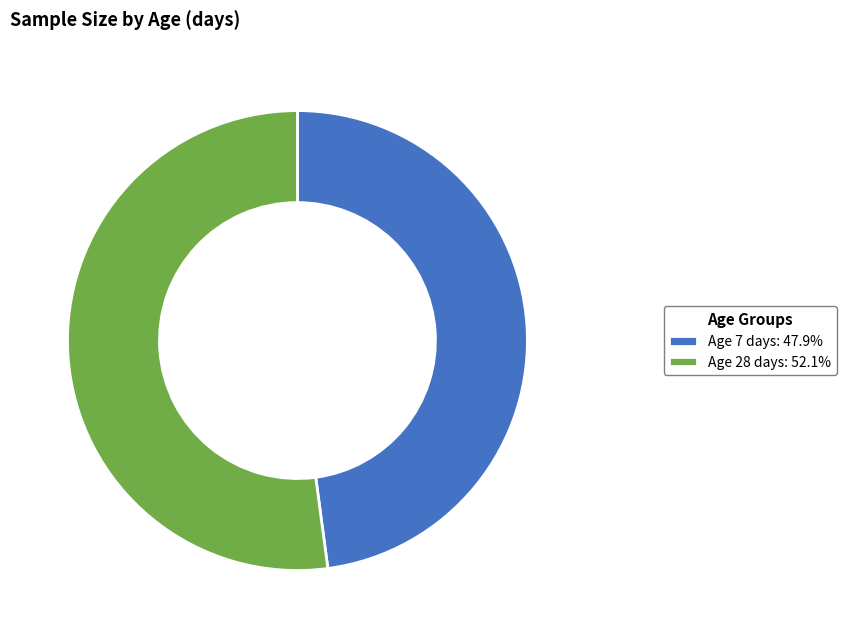

Approximately how many times larger is the value at Age 28 days: 52.1% compared to Age 7 days: 47.9%?

1.1